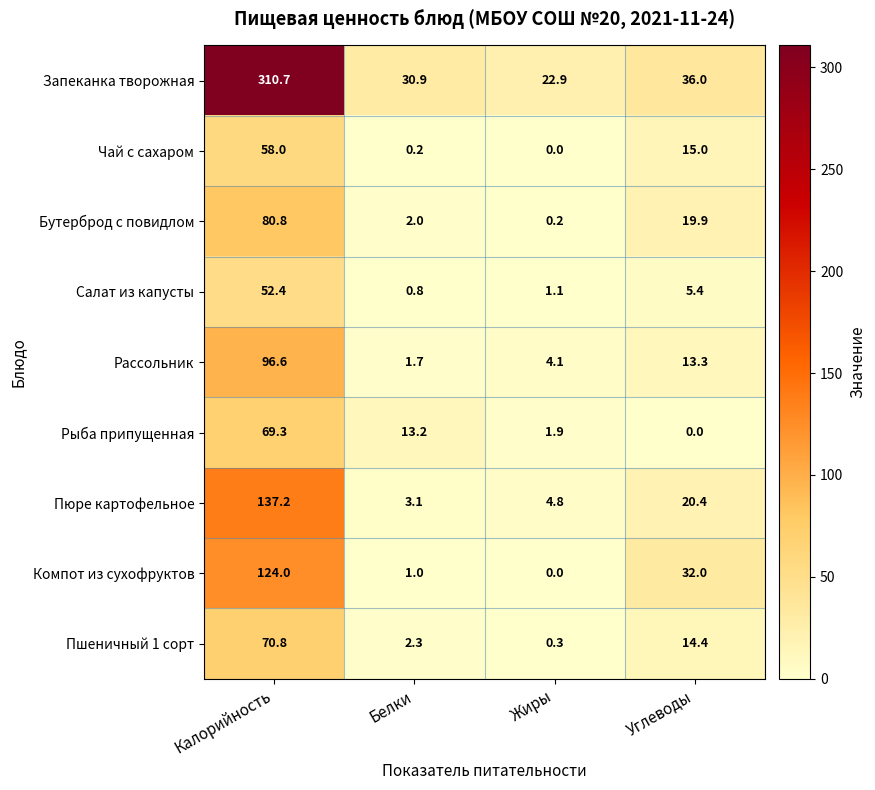

Rank the series at Белки from highest to lowest value.

Запеканка творожная, Рыба припущенная, Пюре картофельное, Пшеничный 1 сорт, Бутерброд с повидлом, Рассольник, Компот из сухофруктов, Салат из капусты, Чай с сахаром